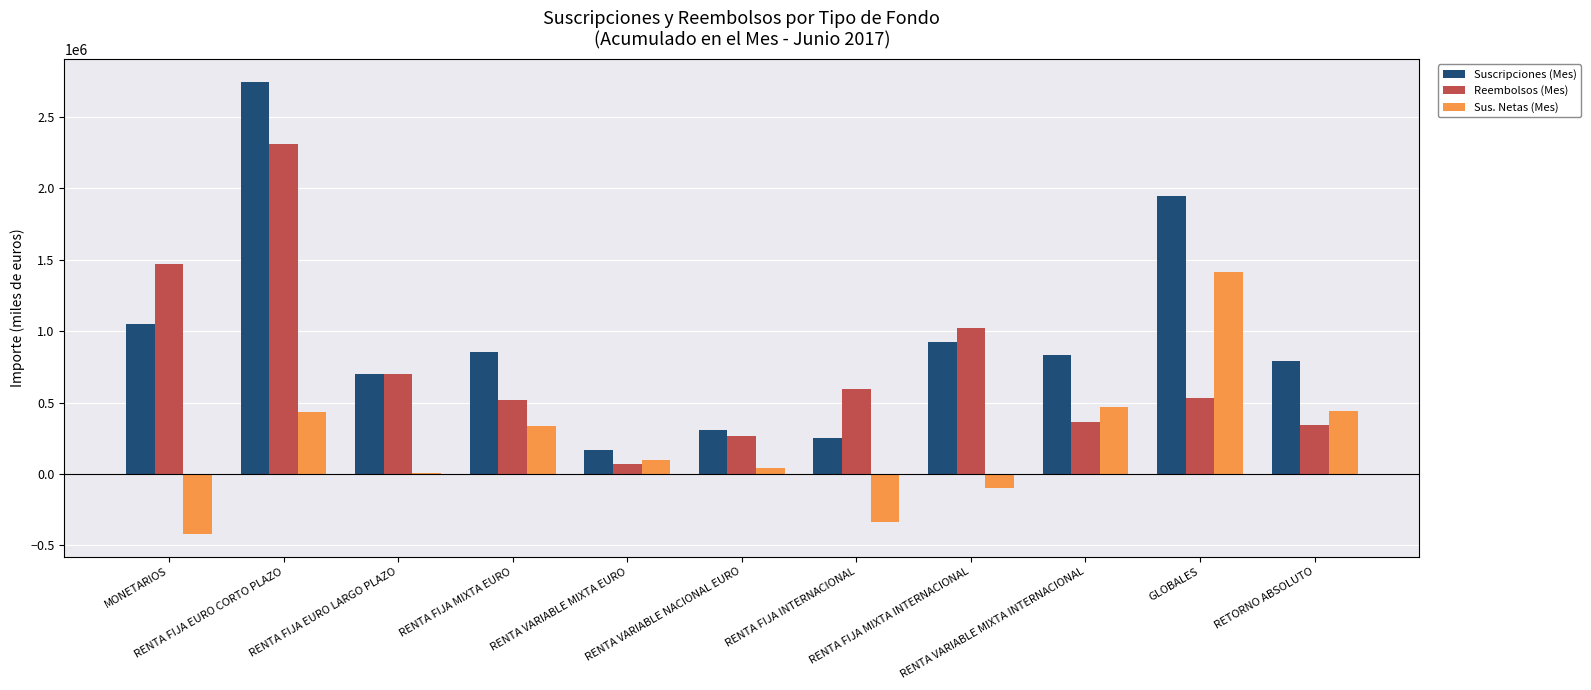

Which series has the largest total across all categories?

Suscripciones (Mes)